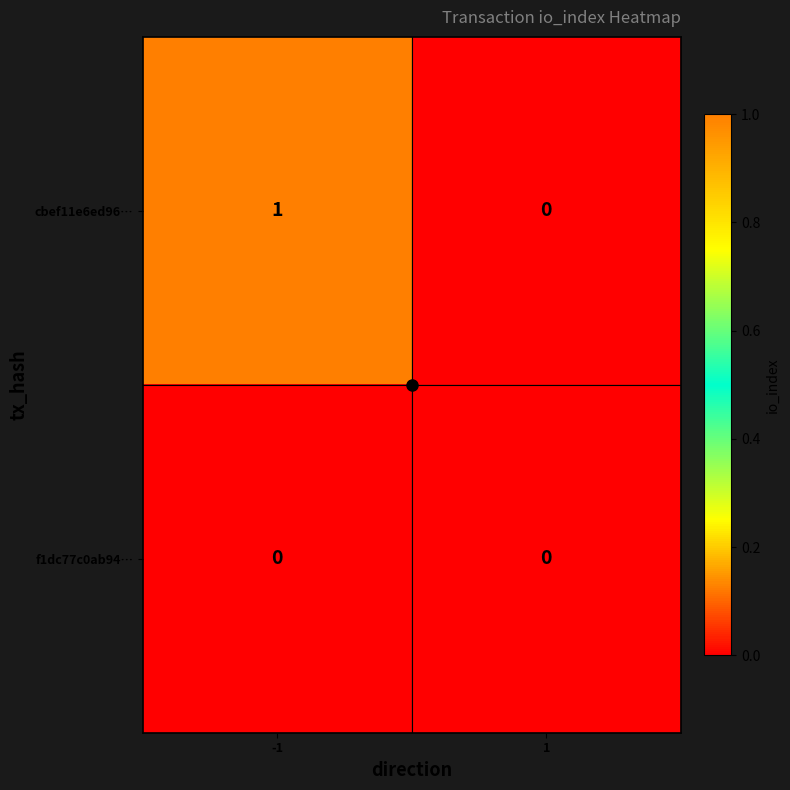

Rank the series by their maximum value, from highest to lowest.

cbef11e6ed96…, f1dc77c0ab94…